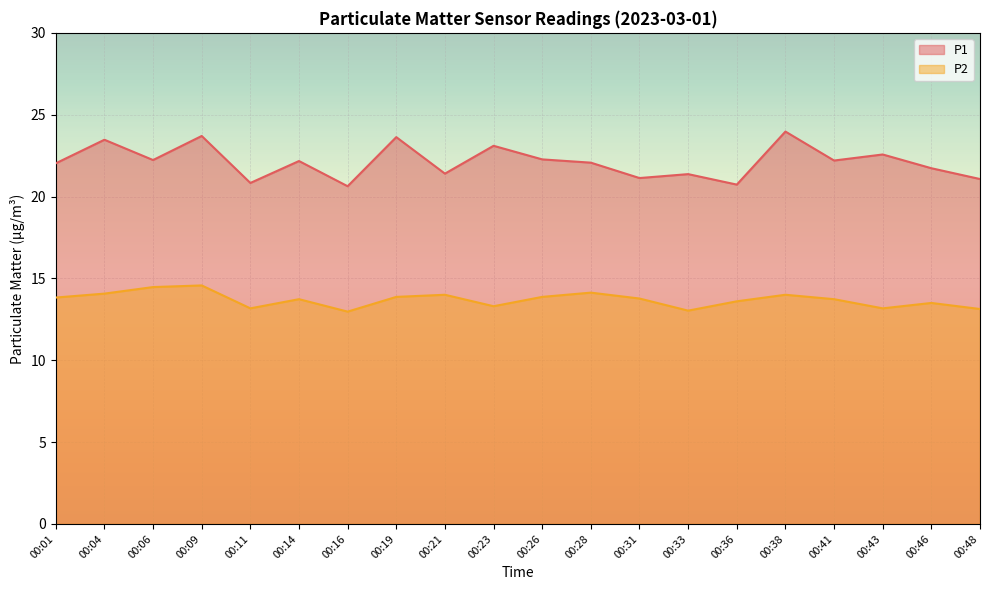

List the series in order of their overall mean, lowest first.

P2, P1